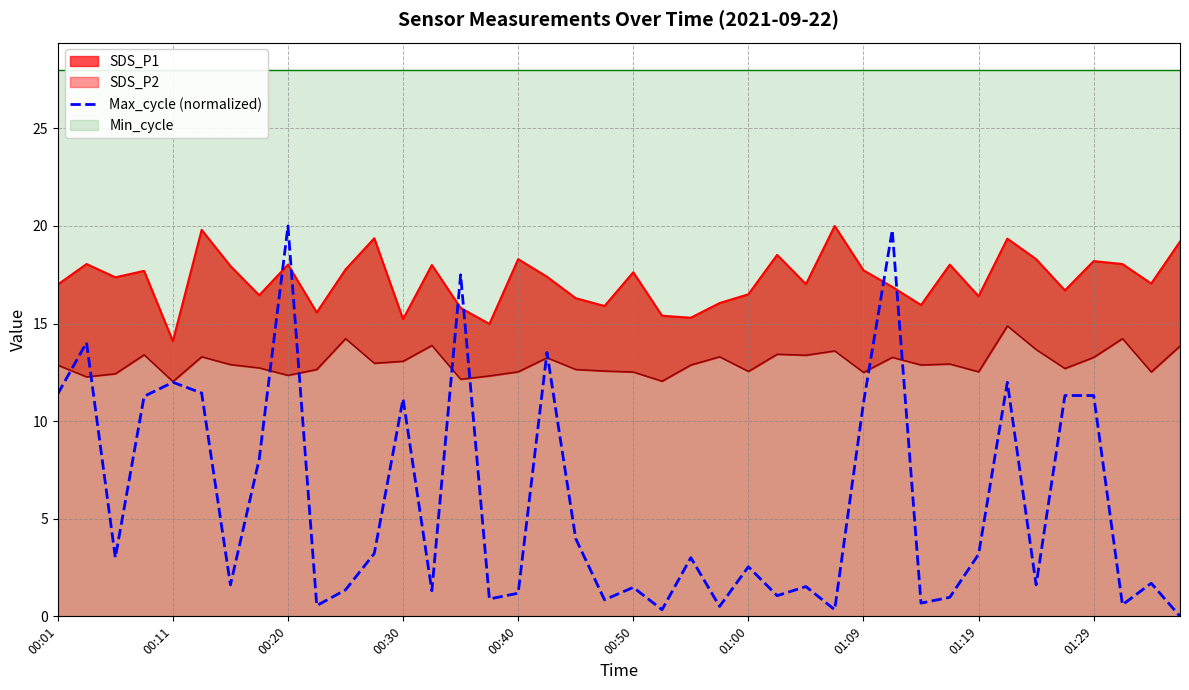

What is the value of the 6th point from the left?

11.4